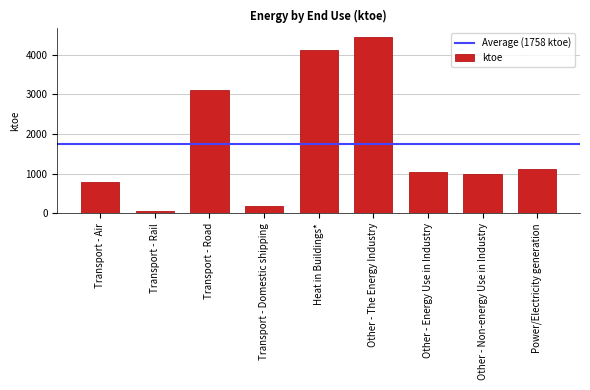

Is it true that the value at Power/Electricity generation is 1117?

True